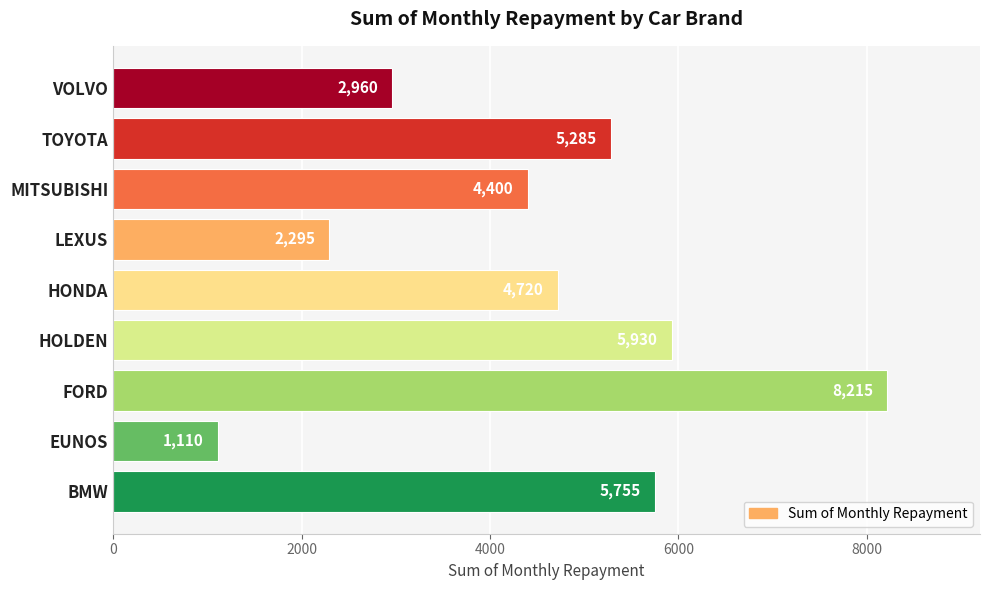

At which label is the value closest to 4662?

HONDA